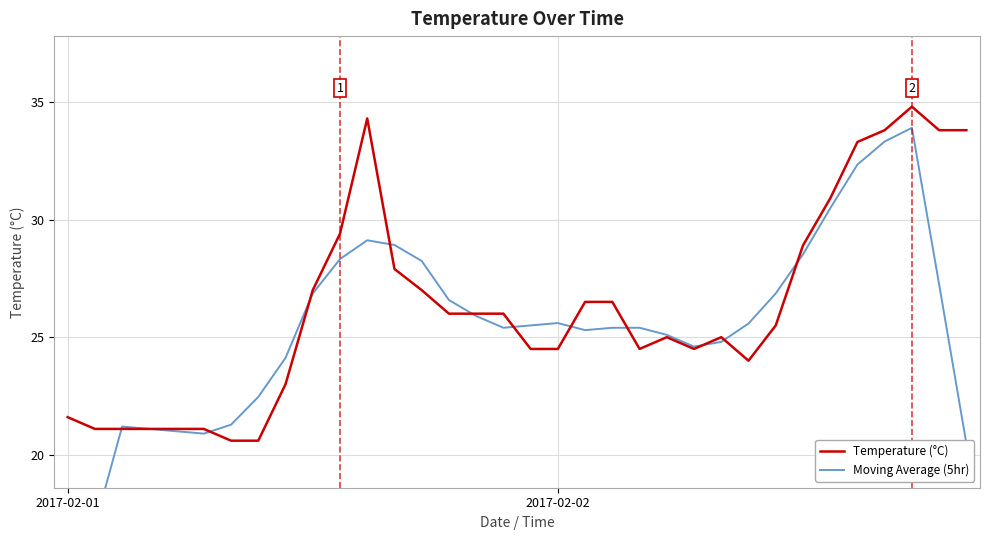

Reading left to right, list all the values displayed in this chart.

Temperature (°C): 21.6	21.1	21.1	21.1	21.1	21.1	20.6	20.6	23.0	27.0	29.4	34.3	27.9	27.0	26.0	26.0	26.0	24.5	24.5	26.5	26.5	24.5	25.0	24.5	25.0	24.0	25.5	28.9	30.9	33.3	33.8	34.8	33.8	33.8
Moving Average (5hr): 12.8	17.0	21.2	21.1	21.0	20.9	21.3	22.5	24.1	26.9	28.3	29.1	28.9	28.2	26.6	25.9	25.4	25.5	25.6	25.3	25.4	25.4	25.1	24.6	24.8	25.6	26.9	28.5	30.5	32.3	33.3	33.9	27.2	20.5